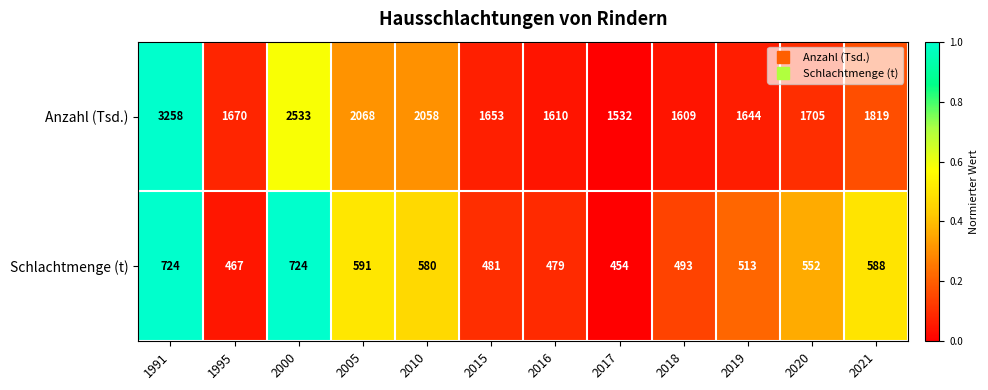

At which label does Anzahl (Tsd.) reach its peak?

1991